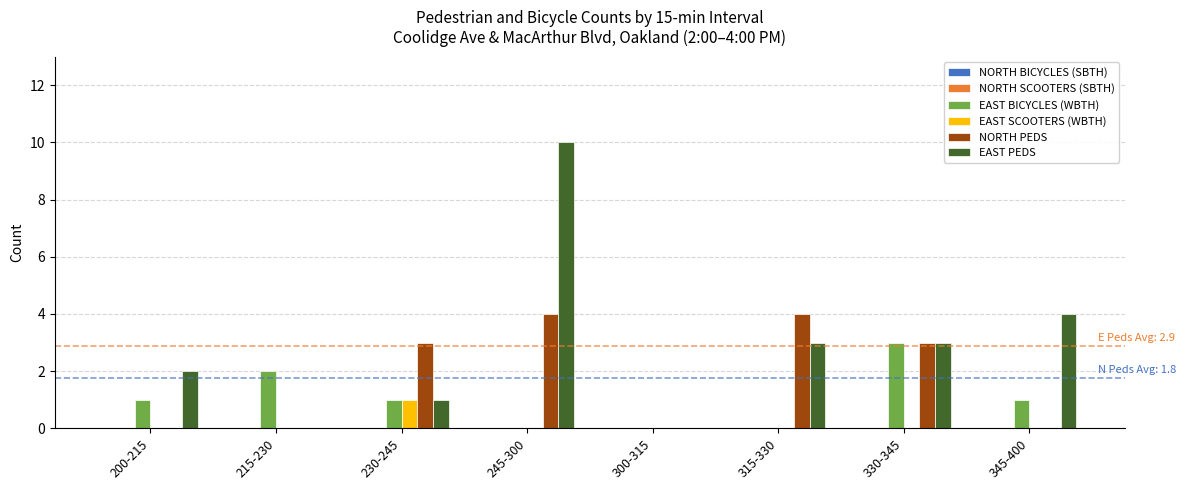

How many data points does each series have?

8